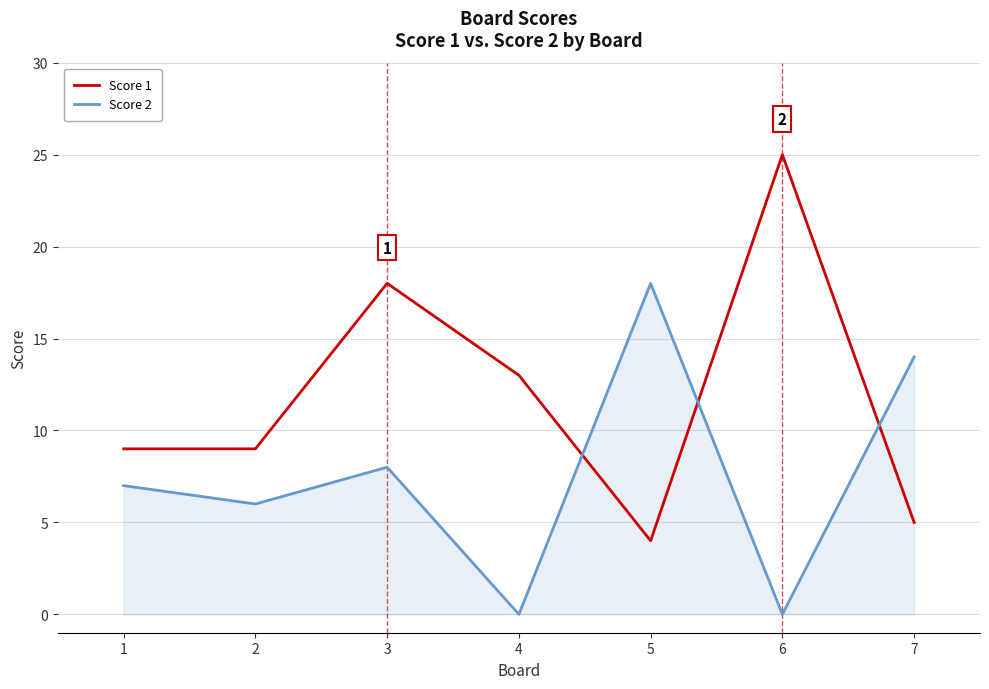

At how many categories does at least one series exceed 24?

1